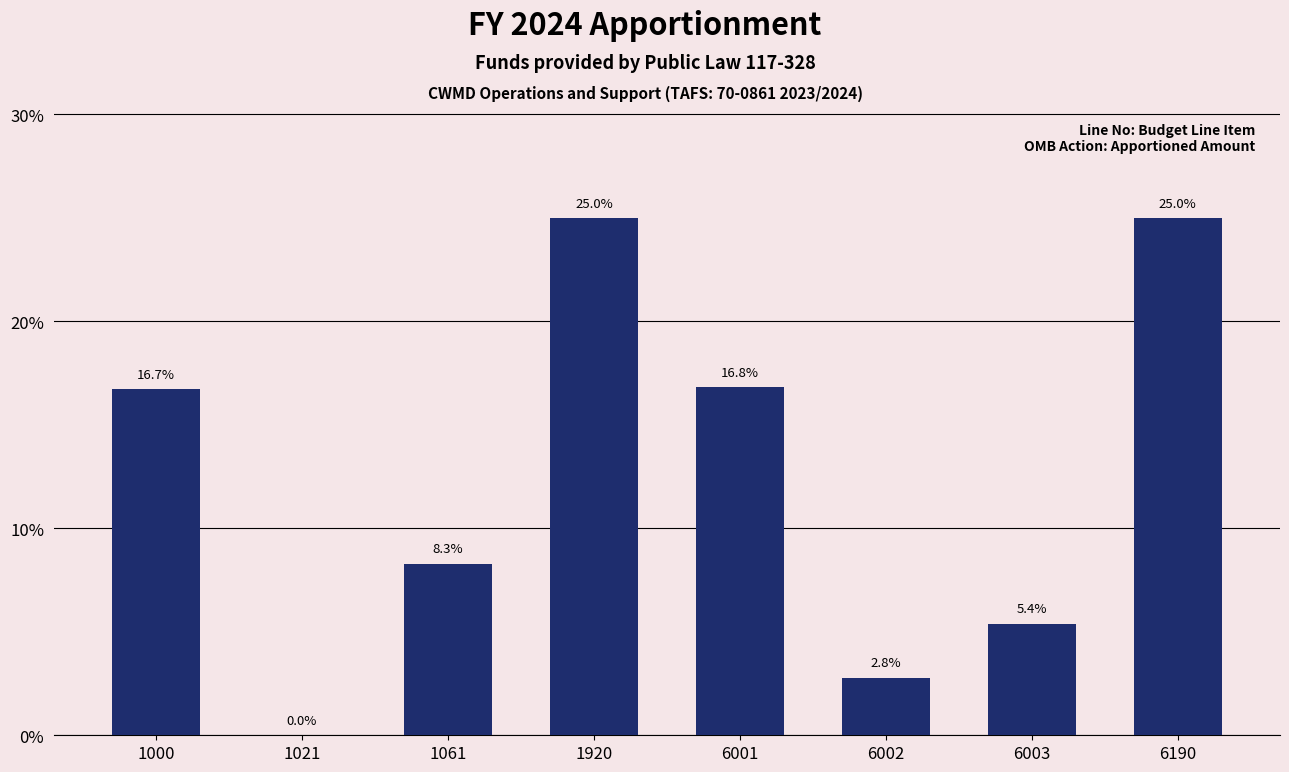

The value at 1061 is 8.3. True or false?

True